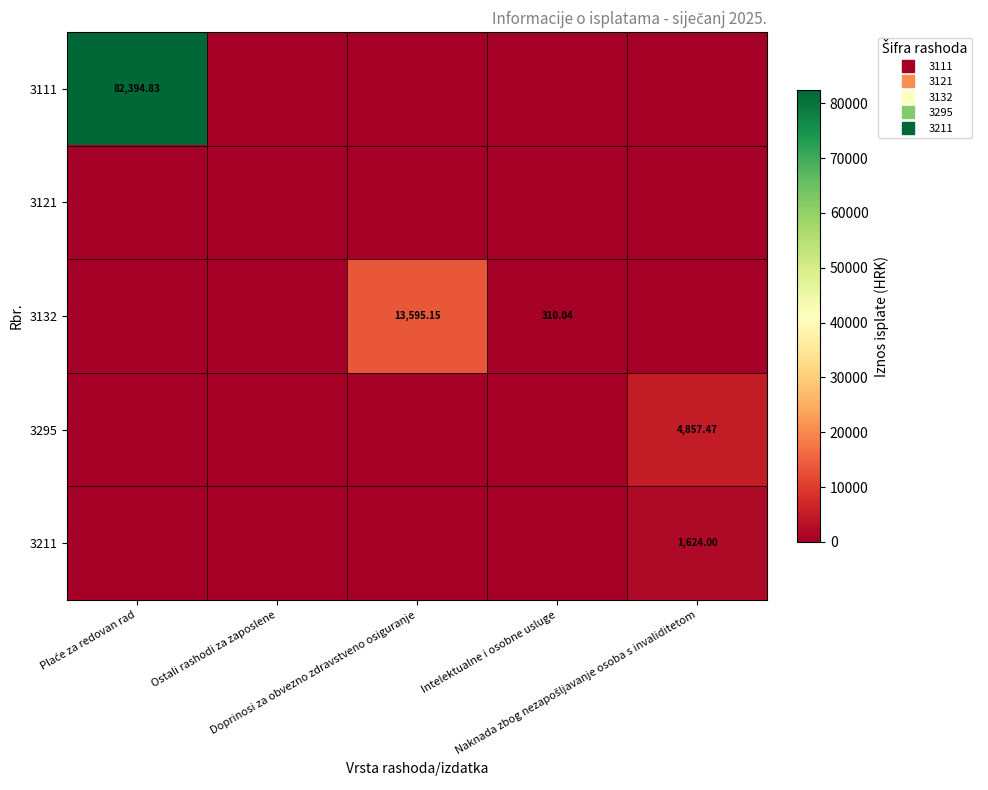

True or false: 3211 has a value of 915.1 at Plaće za redovan rad.

False